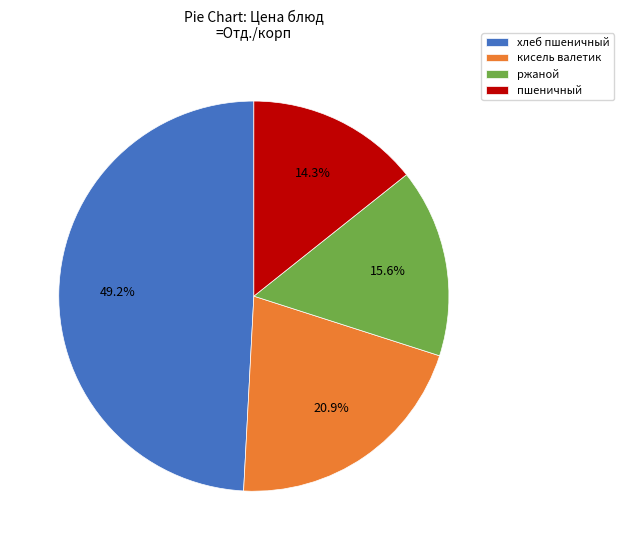

What percentage is NOT represented by хлеб пшеничный?

50.8%